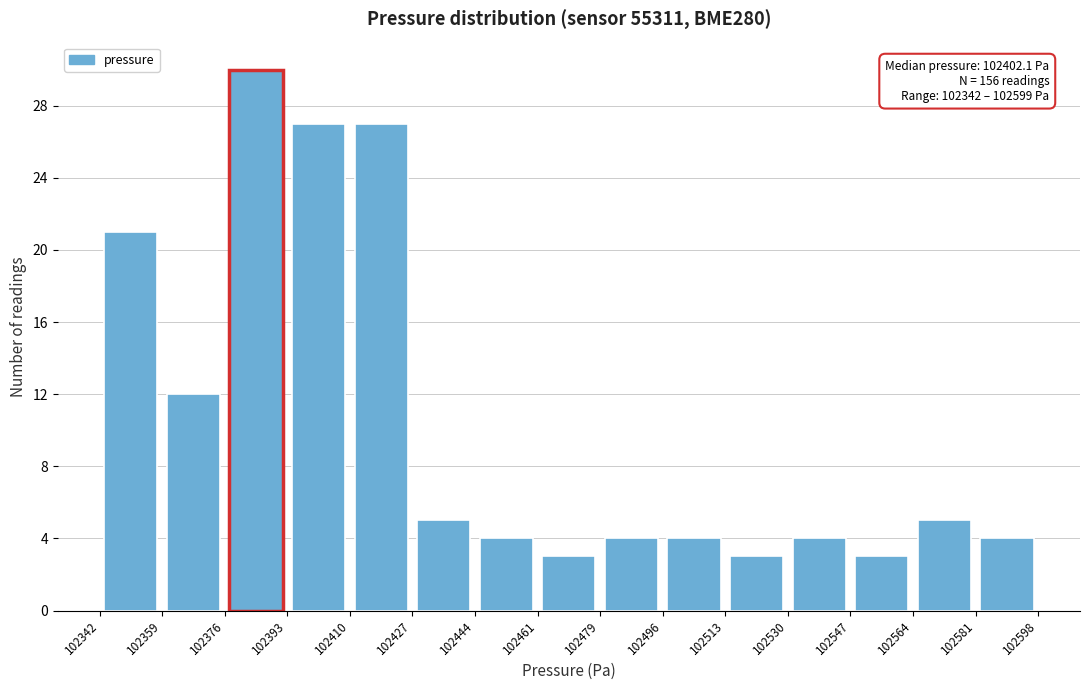

Which range on the x-axis has the tallest bar?

102376 to 102393